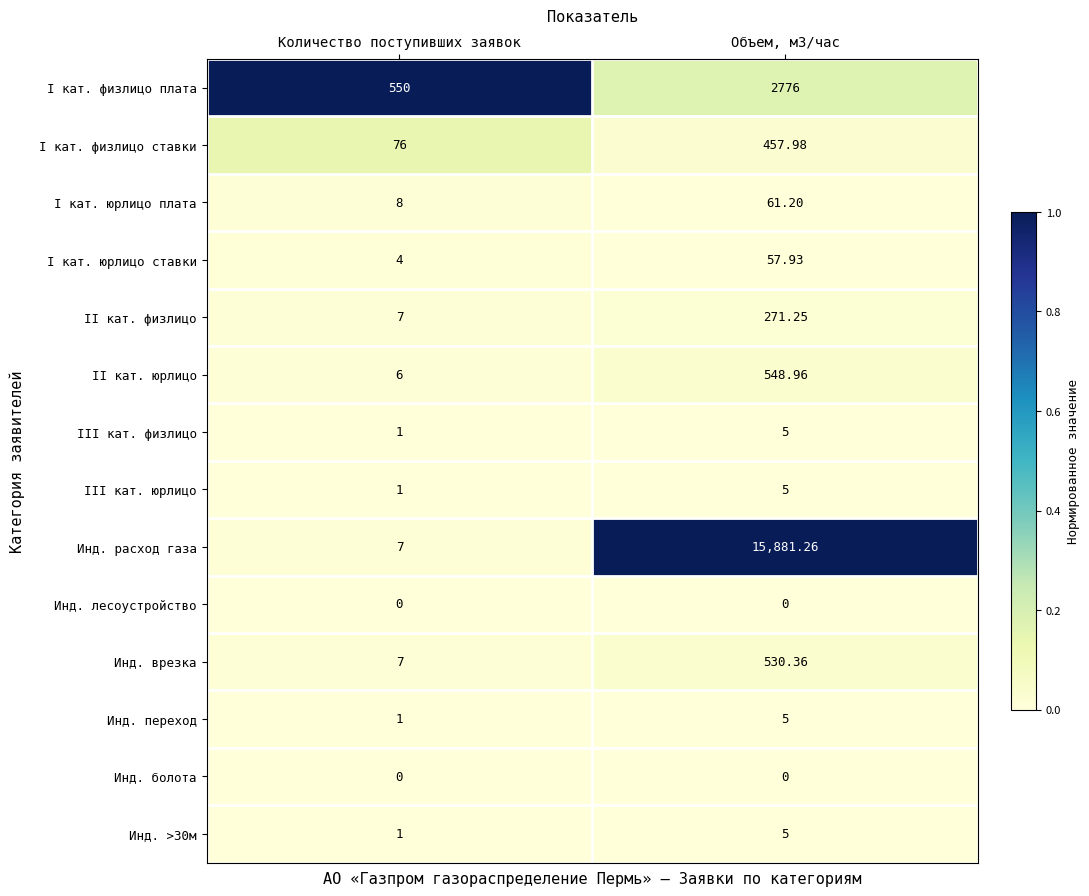

At how many categories does at least one series exceed 0?

2